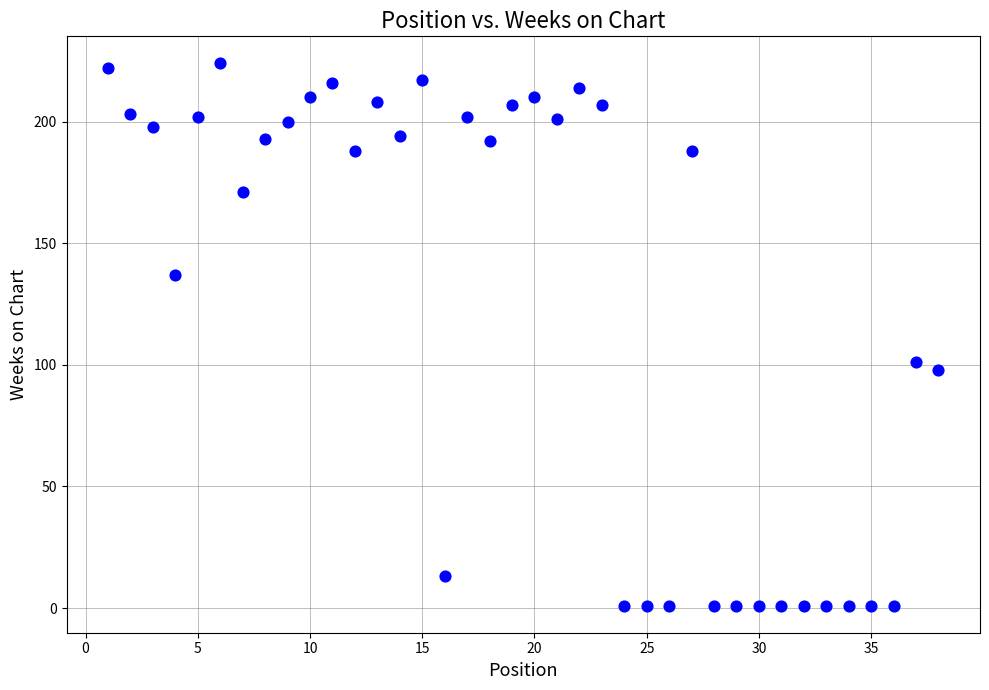

What Y value in the scatter plot is closest to 112?

101